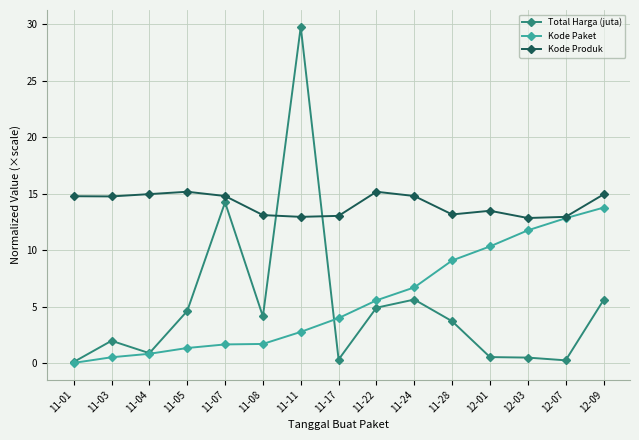

Between 11-01 and 11-07, which series saw the biggest shift?

Total Harga (juta)